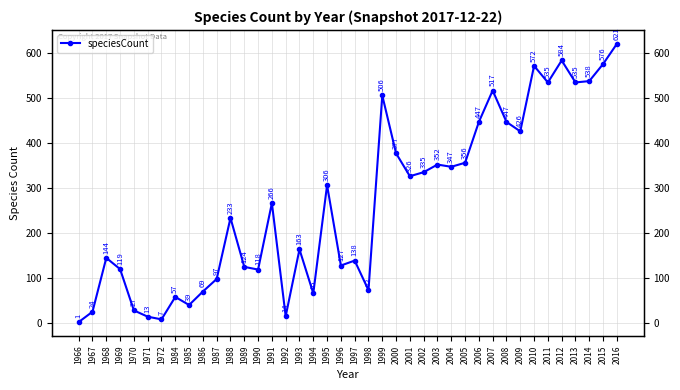

What is the average value?

266